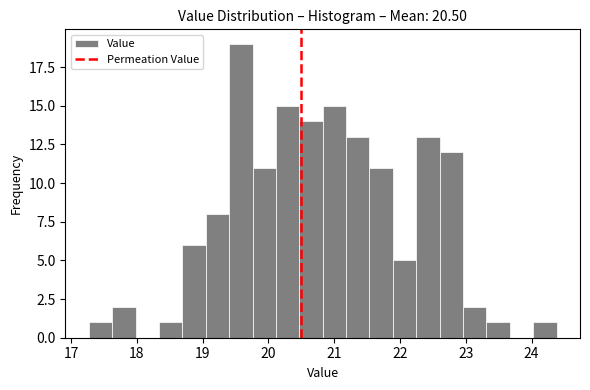

Around what value on the x-axis is the tallest bar? Give the approximate position of its centre, as read against the axis.

19.6